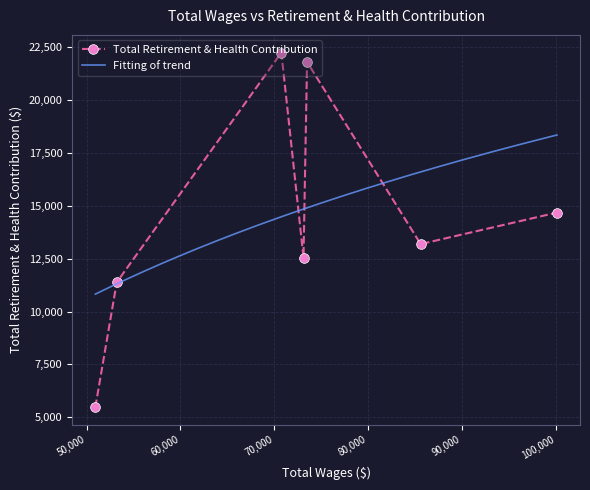

In Total Retirement & Health Contribution, how many points are higher than both neighbors (excluding endpoints)?

2